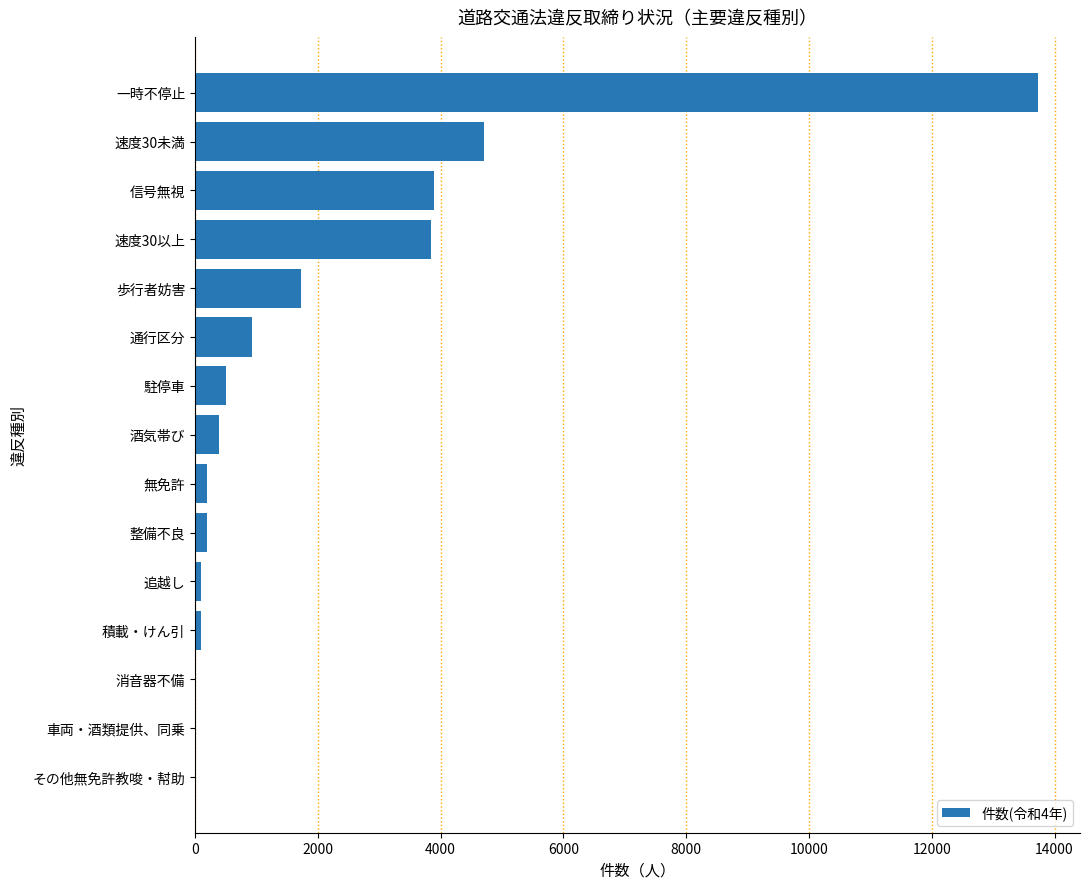

True or false: the data shows 387 at 酒気帯び.

True